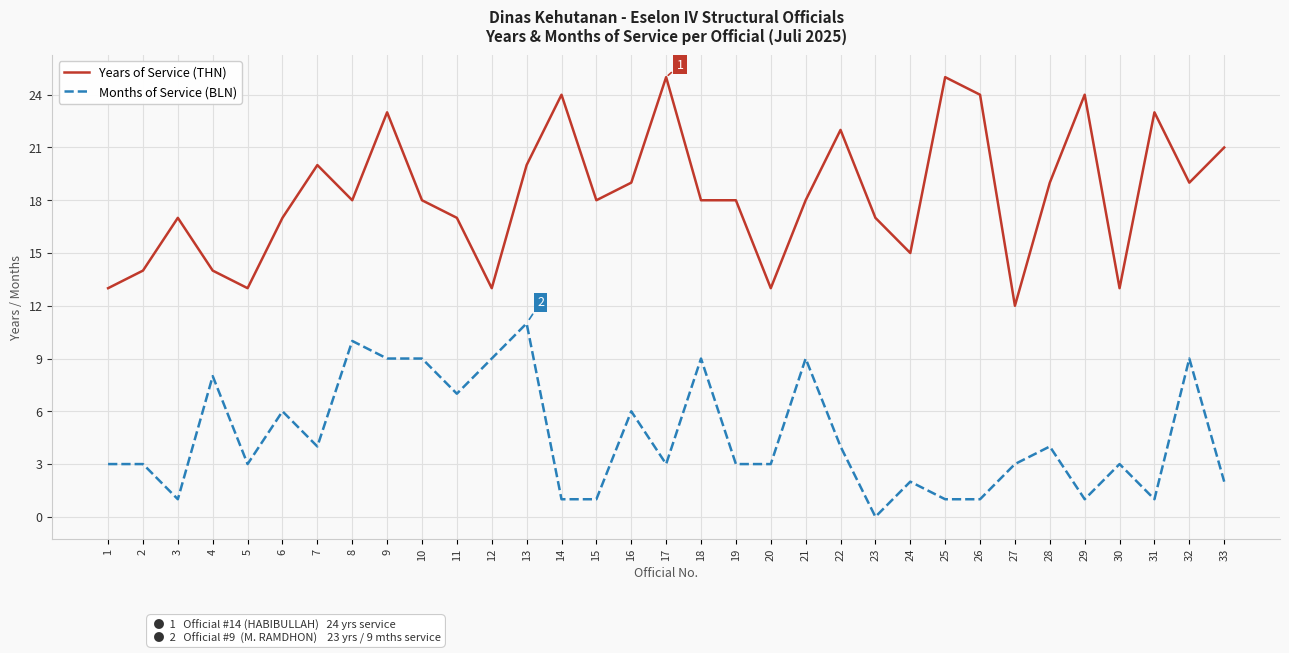

What are all the series names shown in the legend?

Years of Service (THN), Months of Service (BLN)